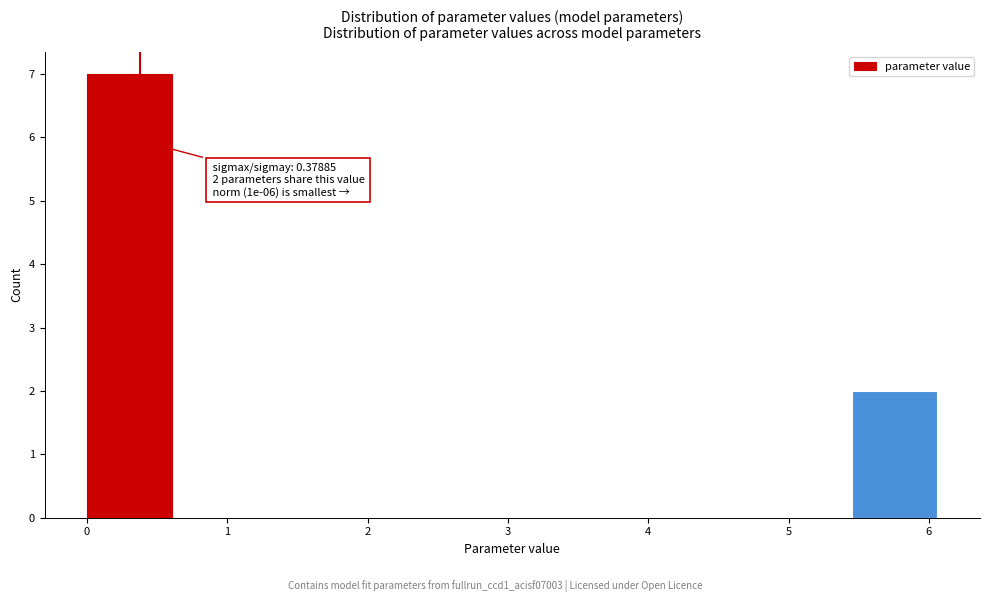

Which range on the x-axis has the tallest bar?

0.0 to 0.6